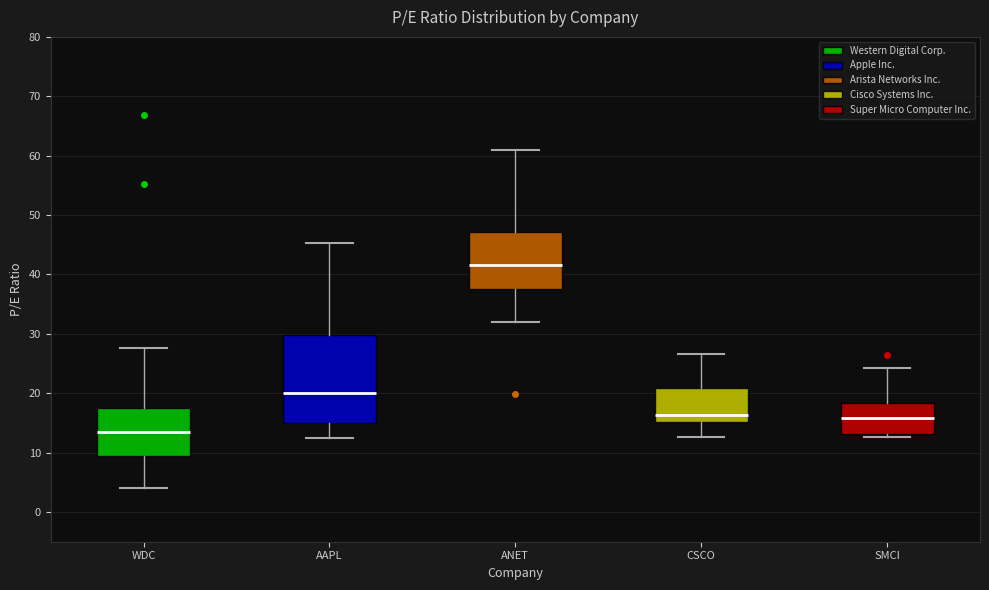

Reading left to right, transcribe this box plot: for each box, give where its median line is, the range the box spans, and where its two whiskers end, as read against the y-axis. The values are not printed on the chart, so give them approximately, as read against the axis.

WDC: median 14, box 9 to 18, whiskers 4 to 28
AAPL: median 20, box 15 to 30, whiskers 12 to 45
ANET: median 42, box 38 to 47, whiskers 32 to 61
CSCO: median 16, box 15 to 21, whiskers 13 to 27
SMCI: median 16, box 13 to 18, whiskers 13 (just below the box's lower edge) to 24